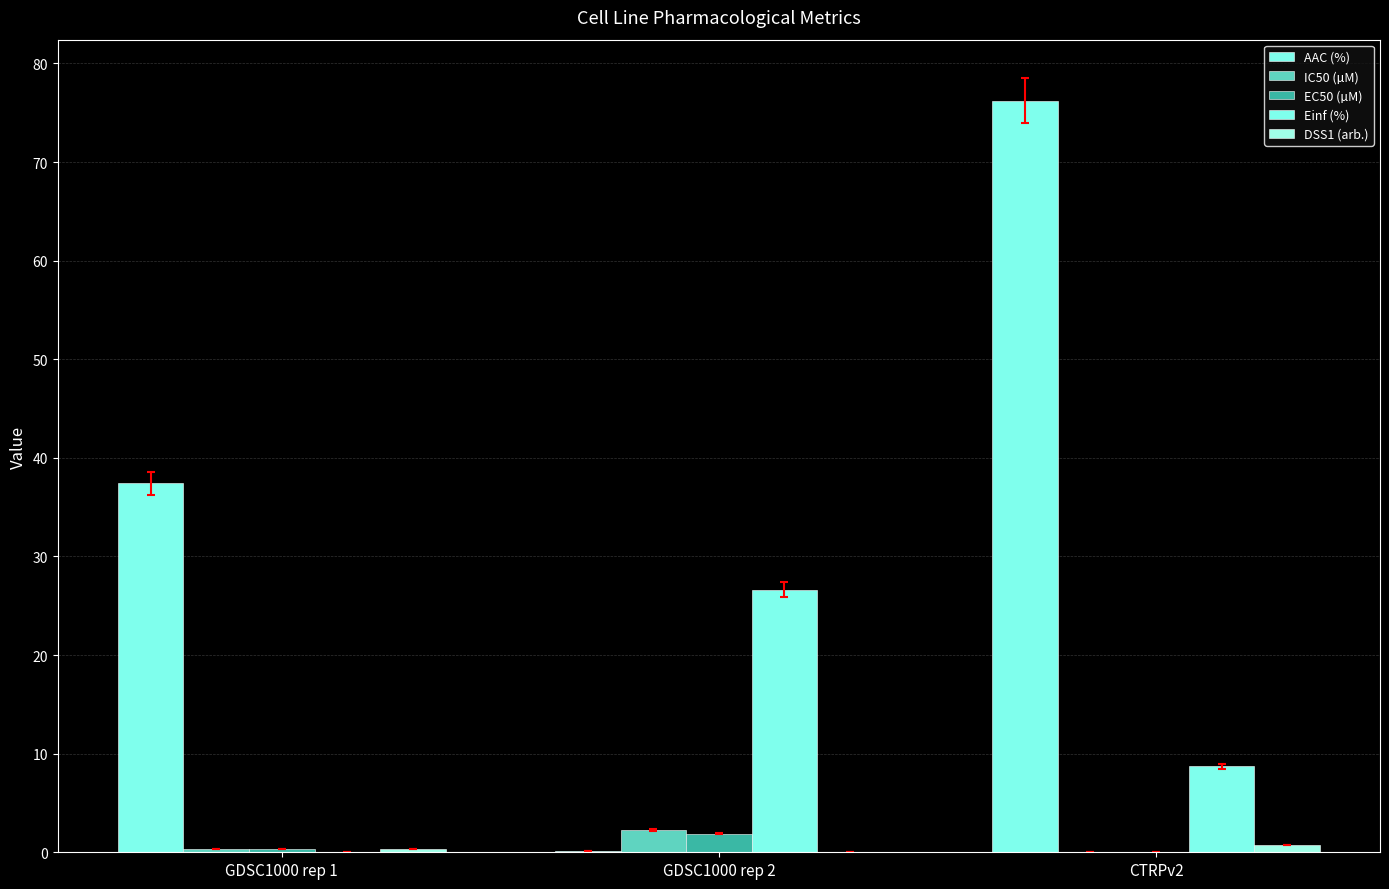

Count the number of categories in the chart.

3